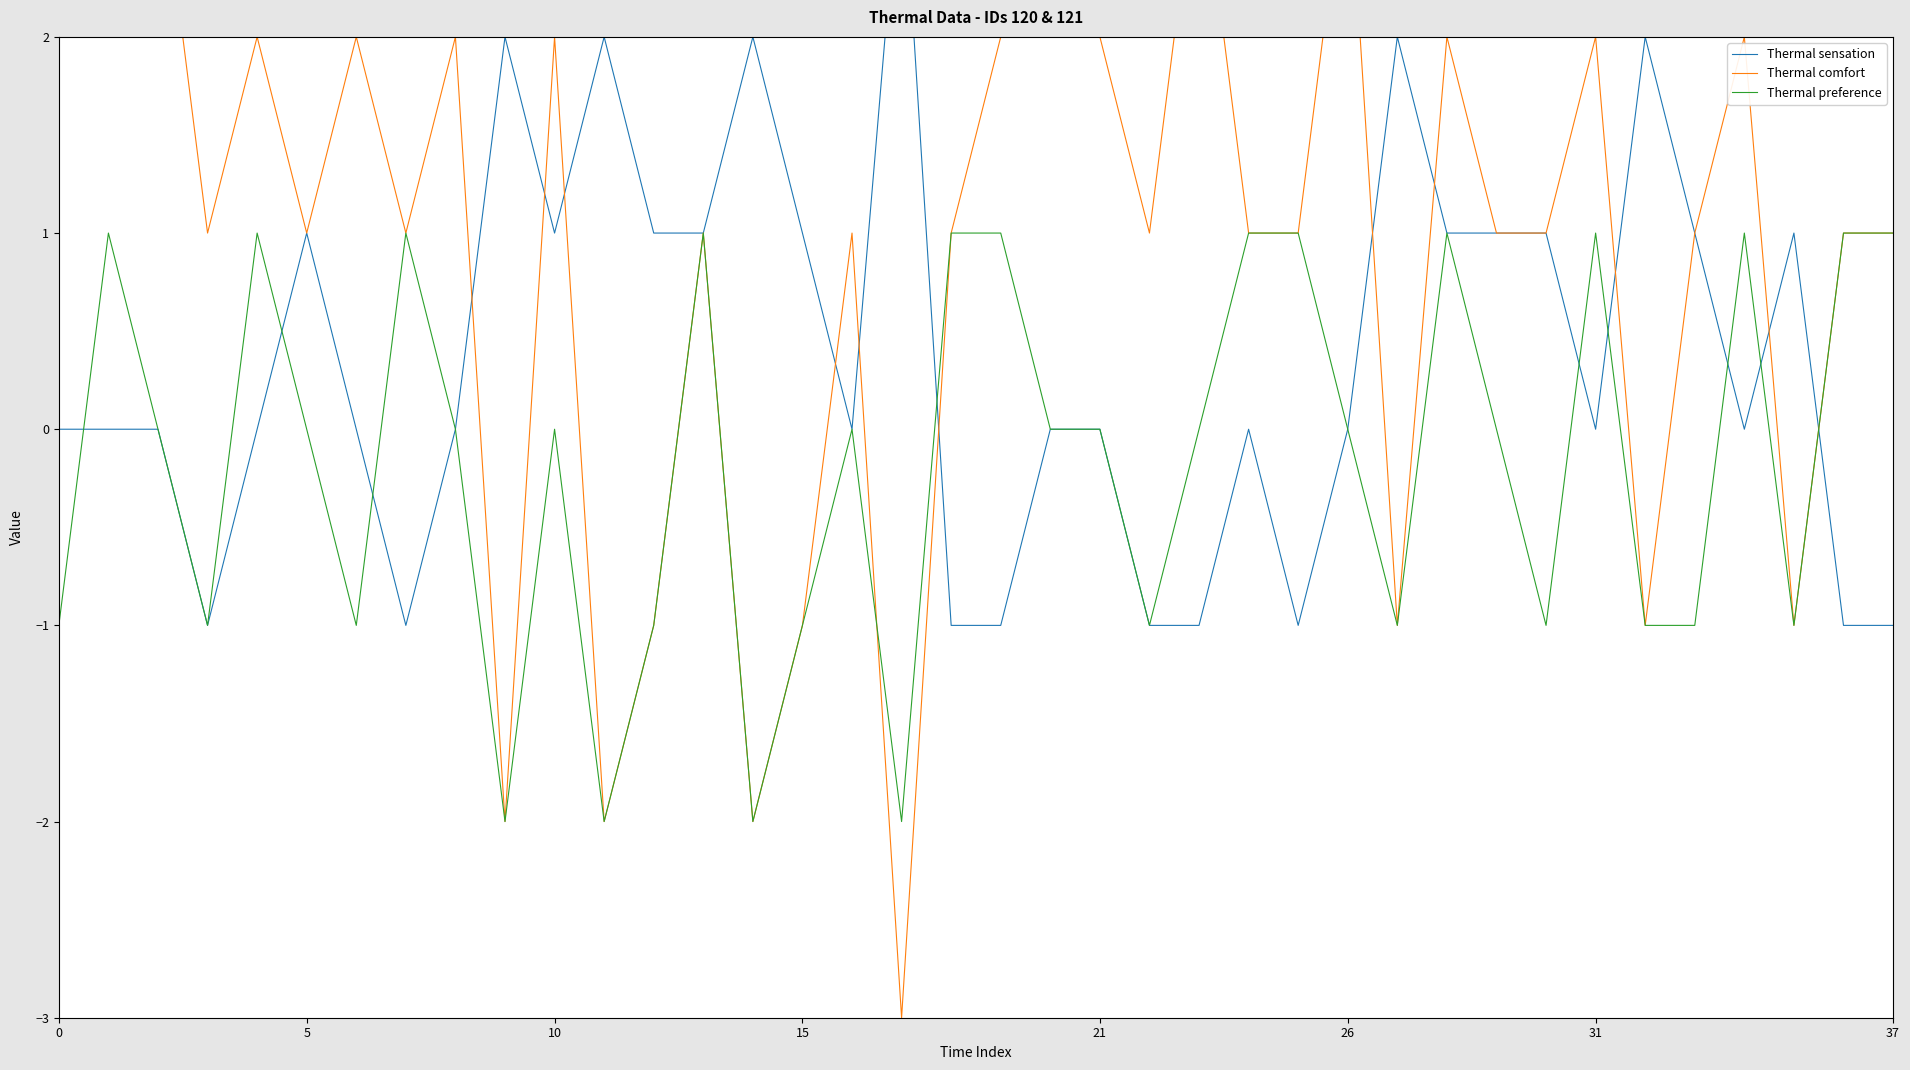

The value of Thermal comfort at 27 is -1. True or false?

True